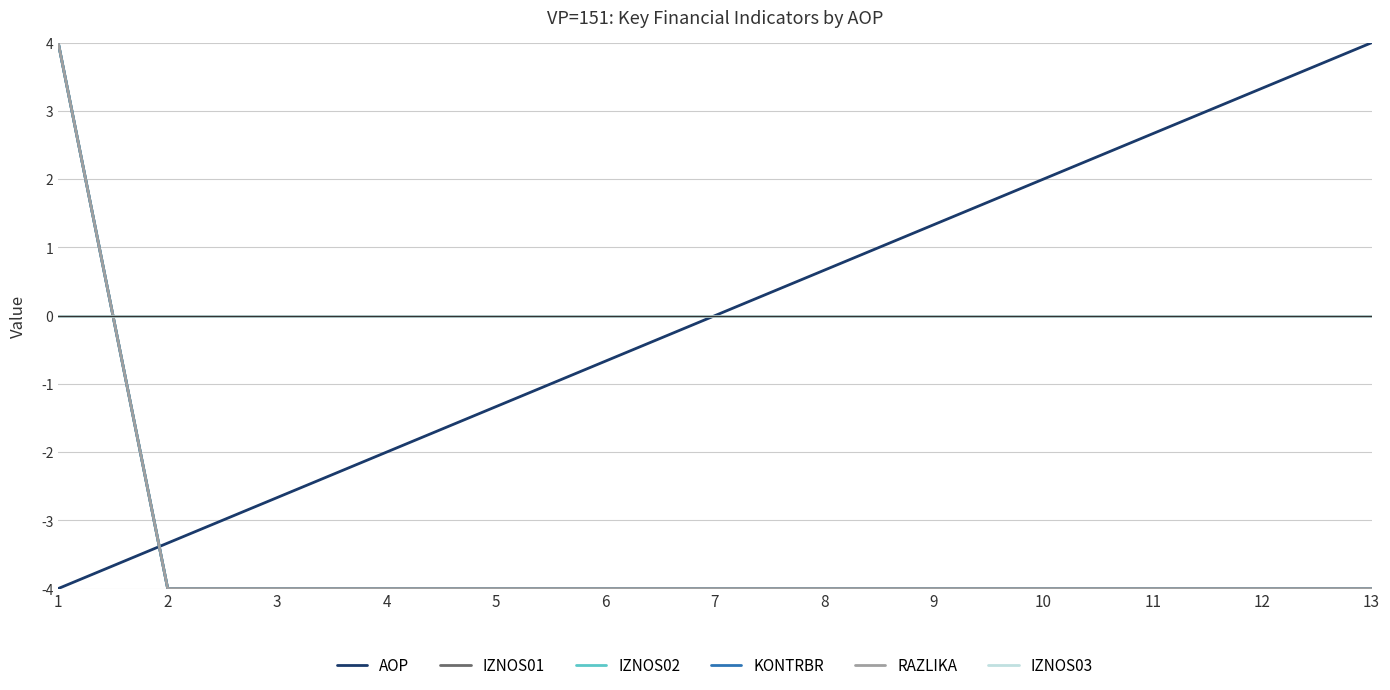

What is the maximum value for RAZLIKA?

4.0